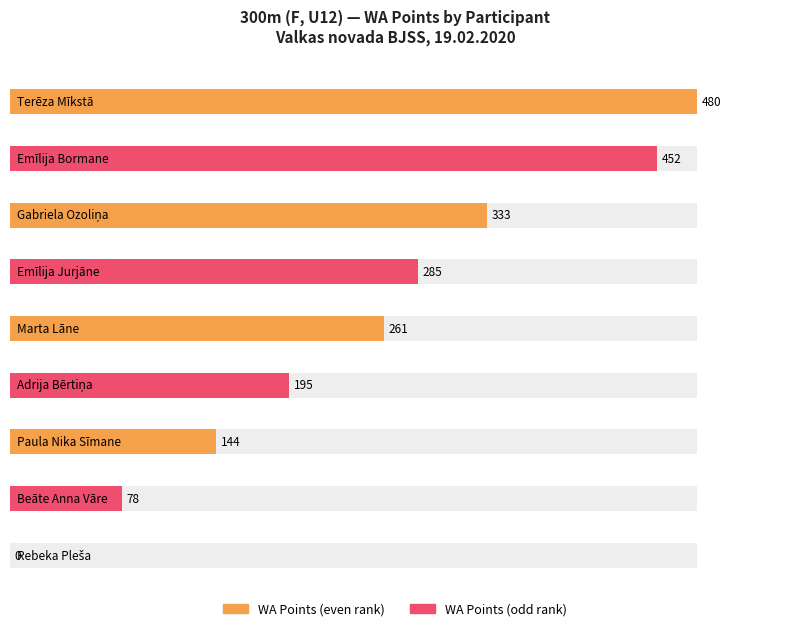

How many categories are shown in the chart?

9